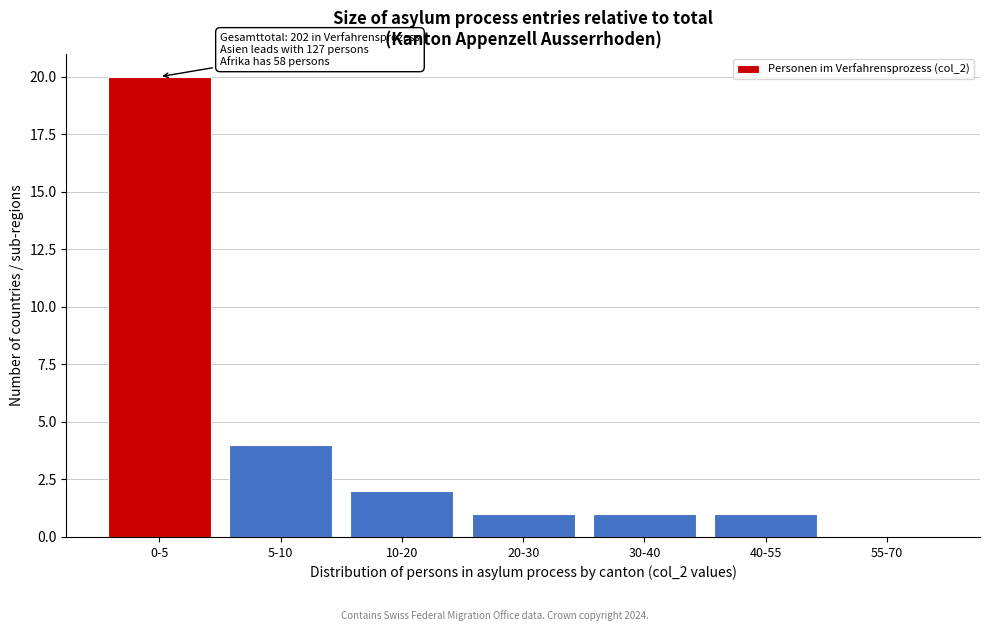

Reading left to right, what are all the values shown in this chart?

0-5=20	5-10=4	10-20=2	20-30=1	30-40=1	40-55=1	55-70=0